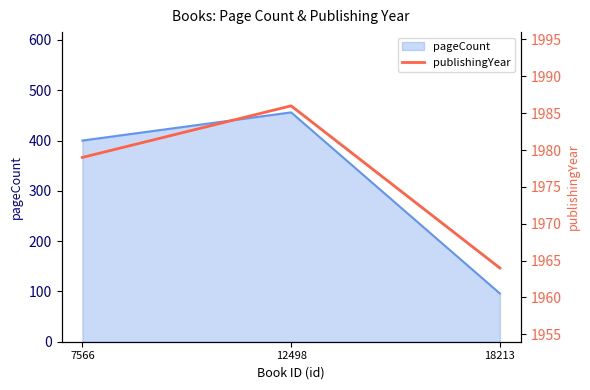

True or false: the data shows 507 at 12498.

False